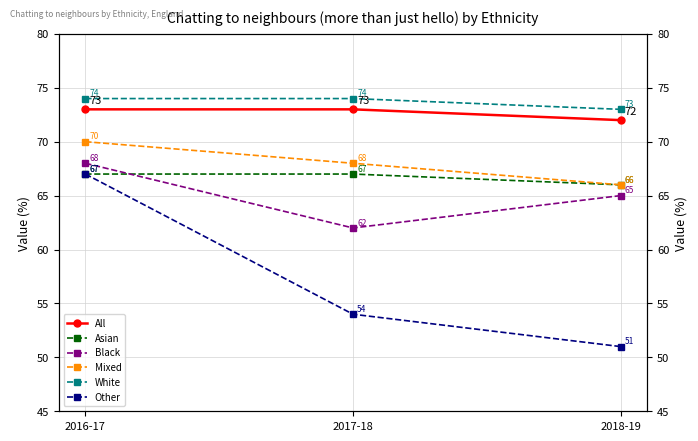

The Mixed series shows 22 at 2016-17. True or false?

False